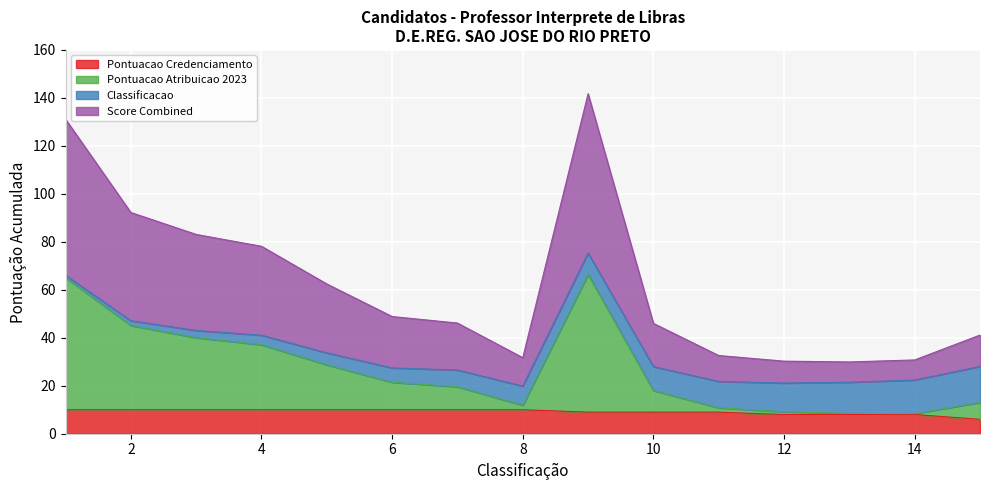

In Score Combined, how many points are higher than both neighbors (excluding endpoints)?

1